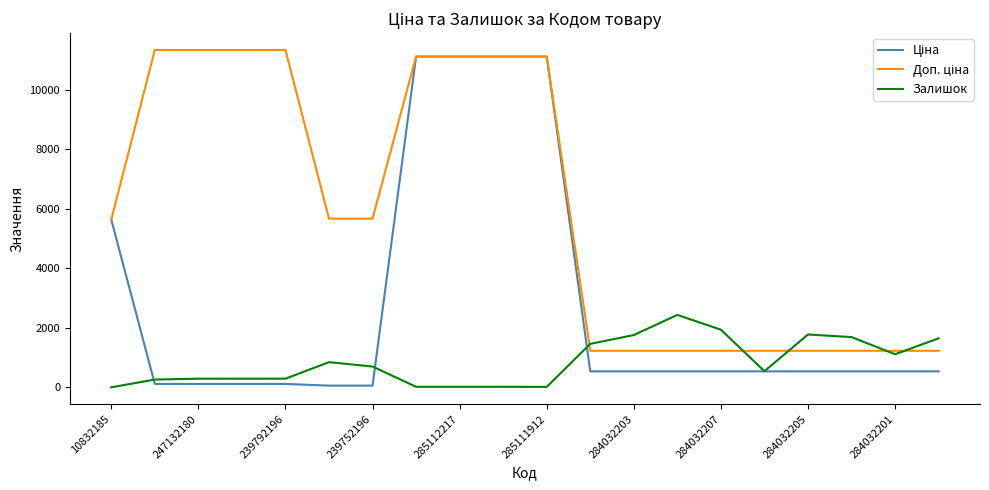

What is the greatest value displayed?

11334.0